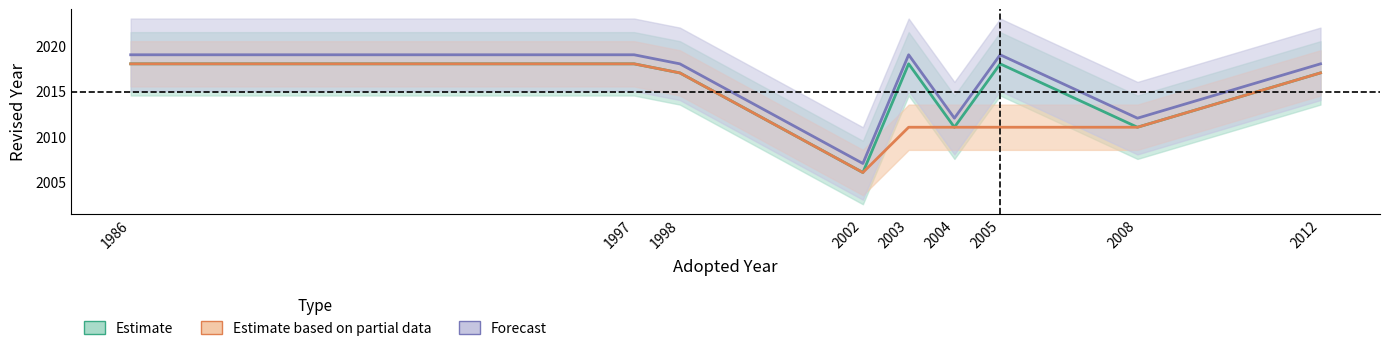

True or false: Forecast has a value of 2920 at 2002.

False